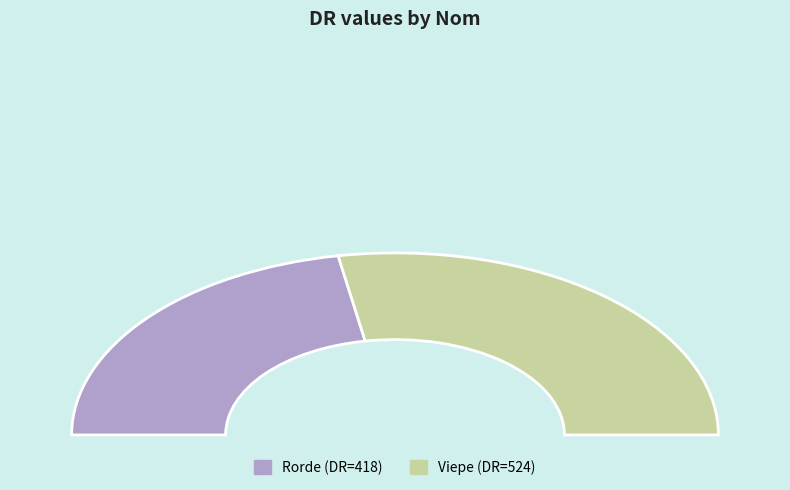

To the nearest percent, what portion does Viepe represent?

56%